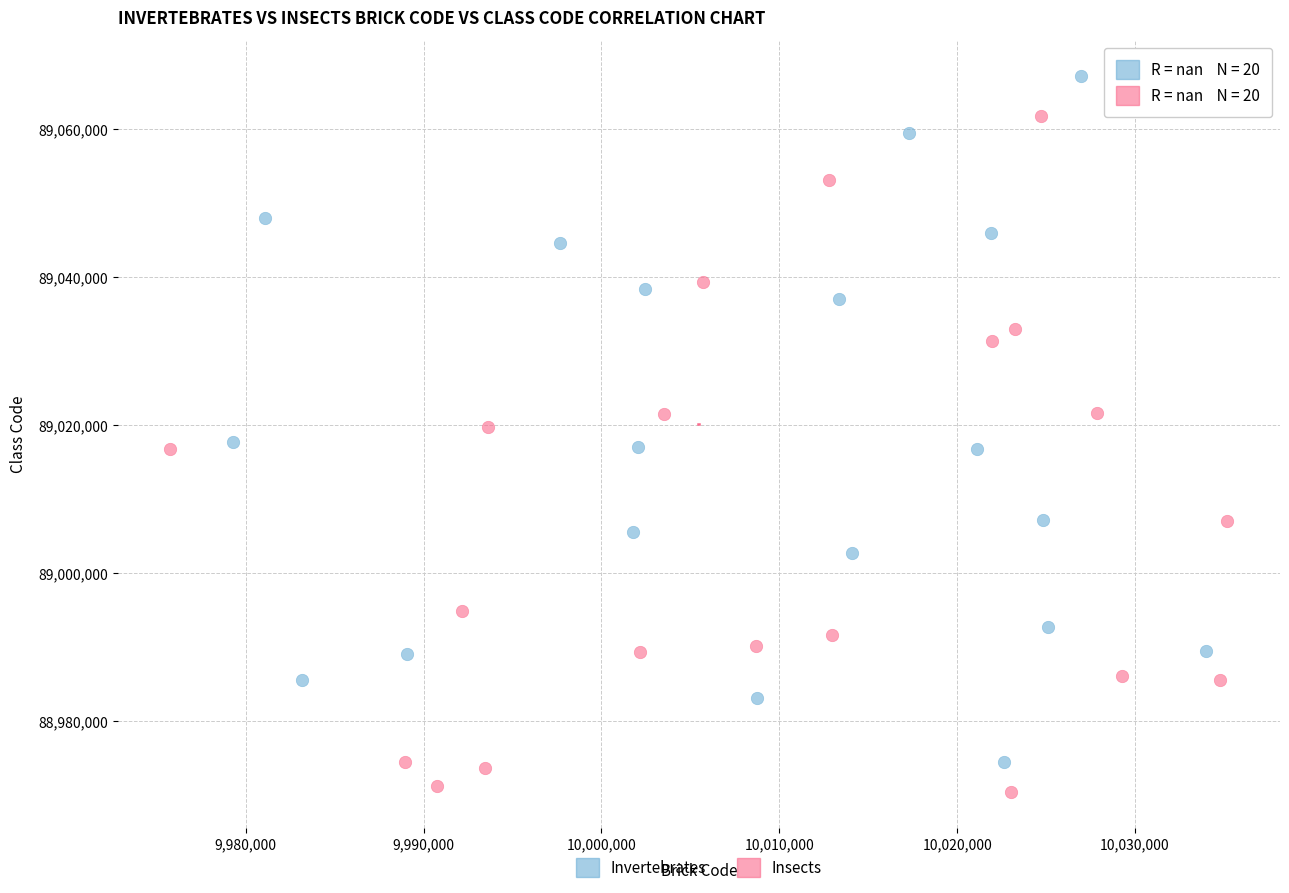

Which series contains the highest Y value?

Invertebrates